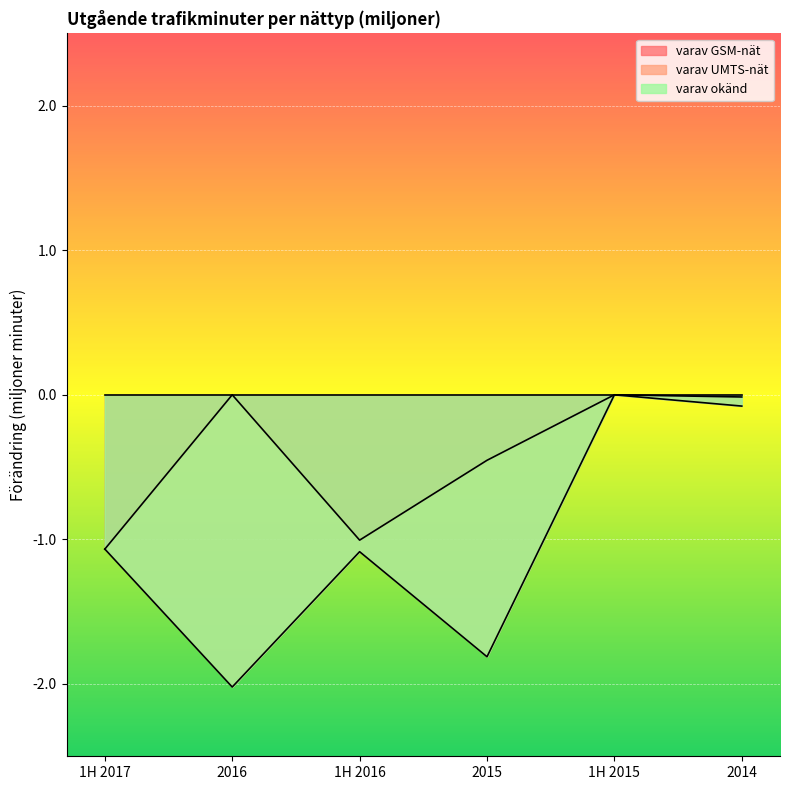

Count the number of categories in the chart.

6